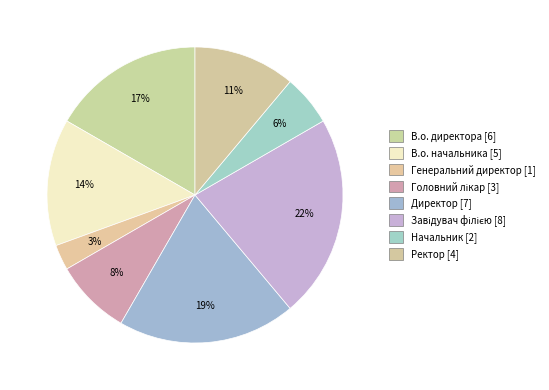

Rank the categories by value from lowest to highest.

Генеральний директор, Начальник, Головний лікар, Ректор, В.о. начальника, В.о. директора, Директор, Завідувач філією